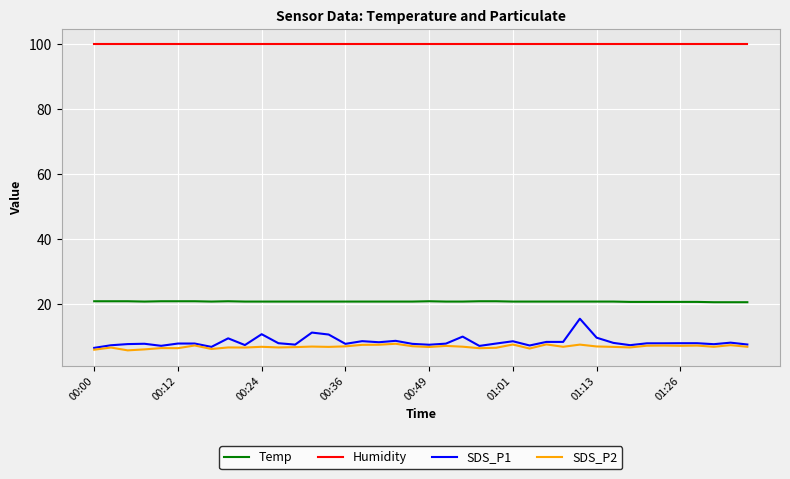

Does the chart have visible grid lines?

Yes